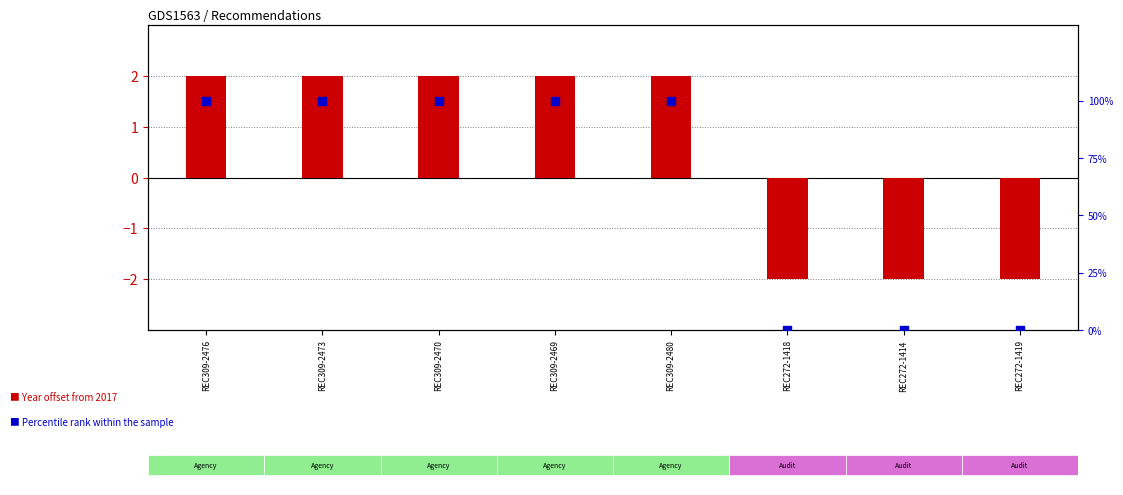

Which series reaches the minimum Y coordinate?

Year offset from 2017